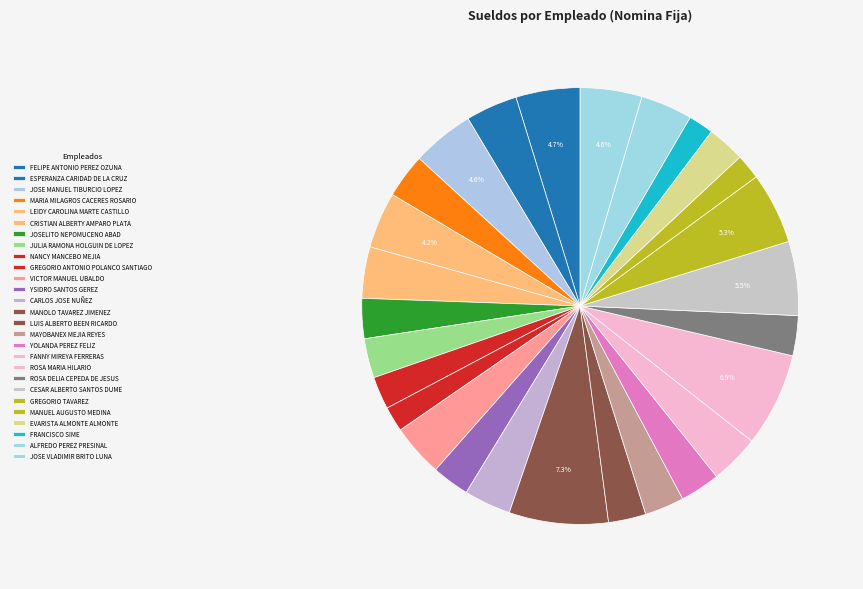

Which slice is the smallest?

GREGORIO ANTONIO POLANCO SANTIAGO